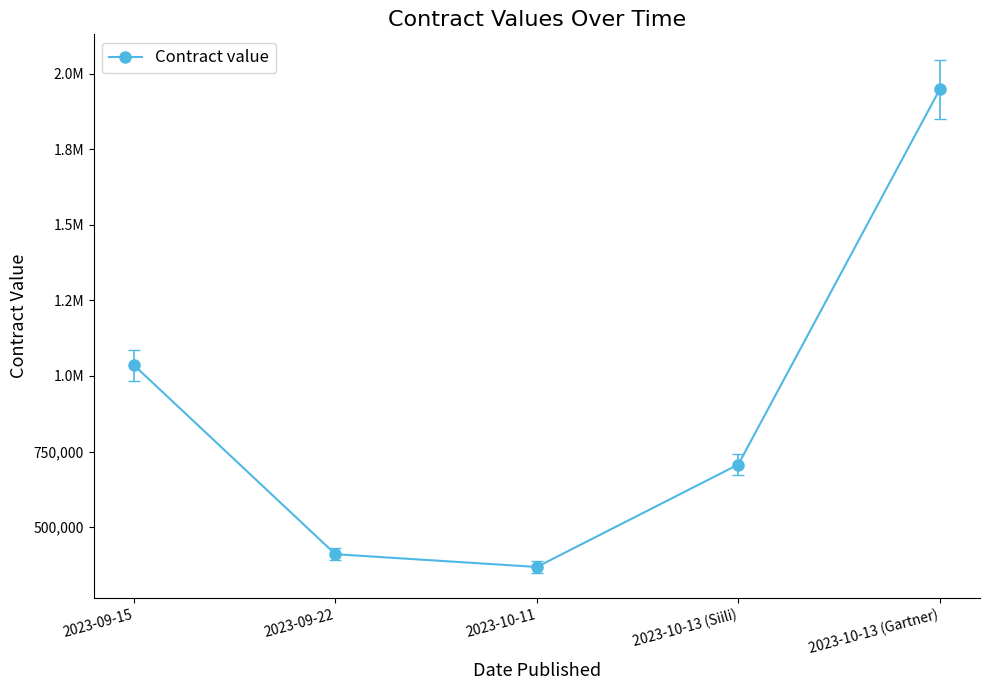

What is the smallest value displayed?

368409